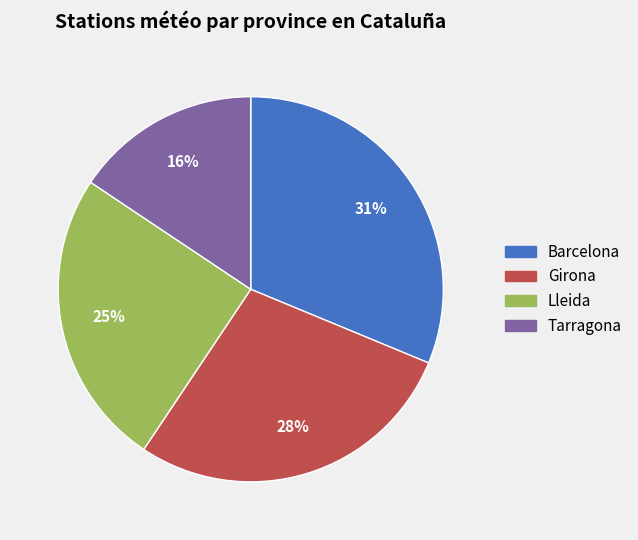

How many slices are in this pie chart?

4